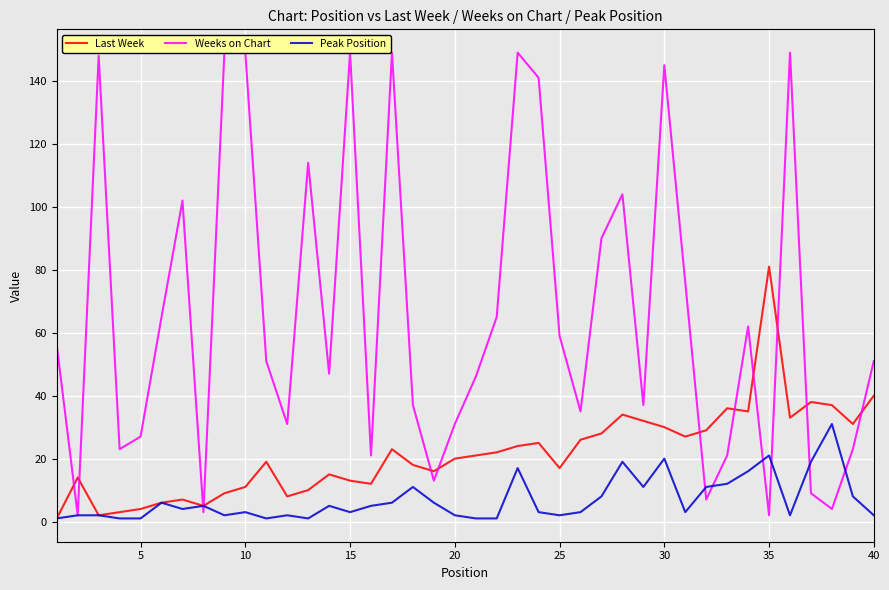

At 40, list the series in order from largest to smallest.

Weeks on Chart, Last Week, Peak Position